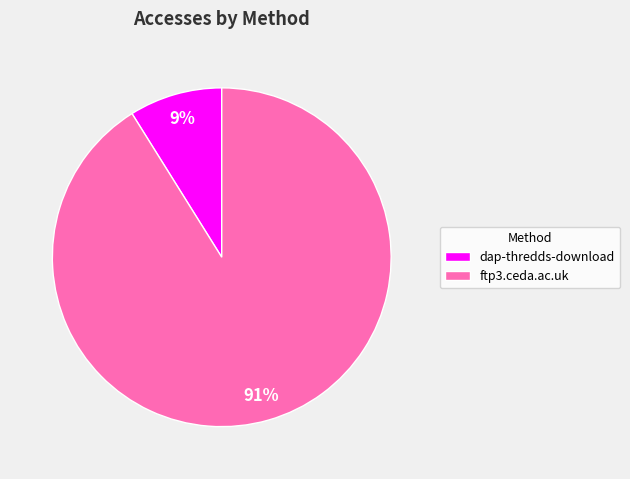

Between dap-thredds-download and ftp3.ceda.ac.uk, which is larger?

ftp3.ceda.ac.uk